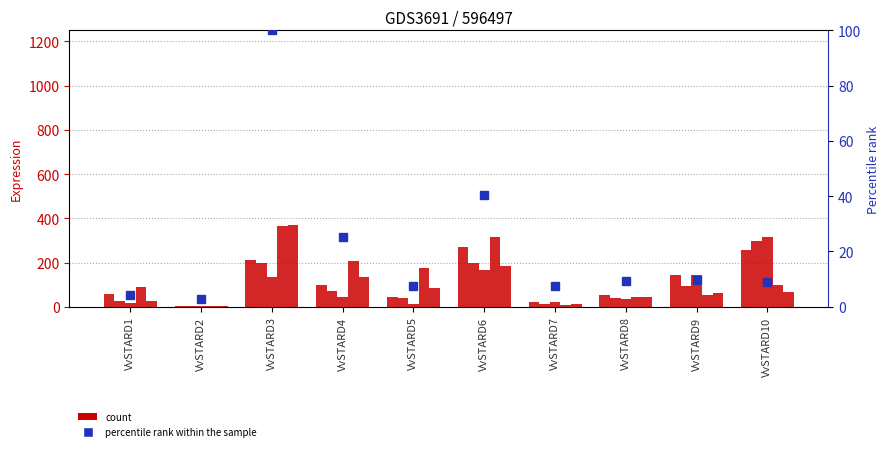

How many categories are shown in the chart?

10